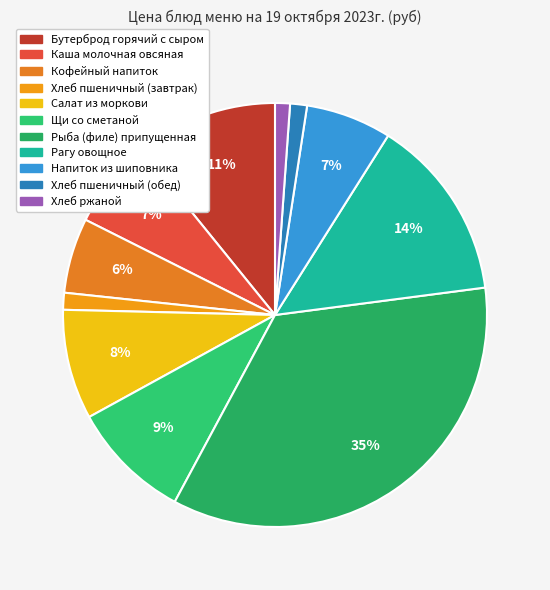

How many segments does this pie chart have?

11